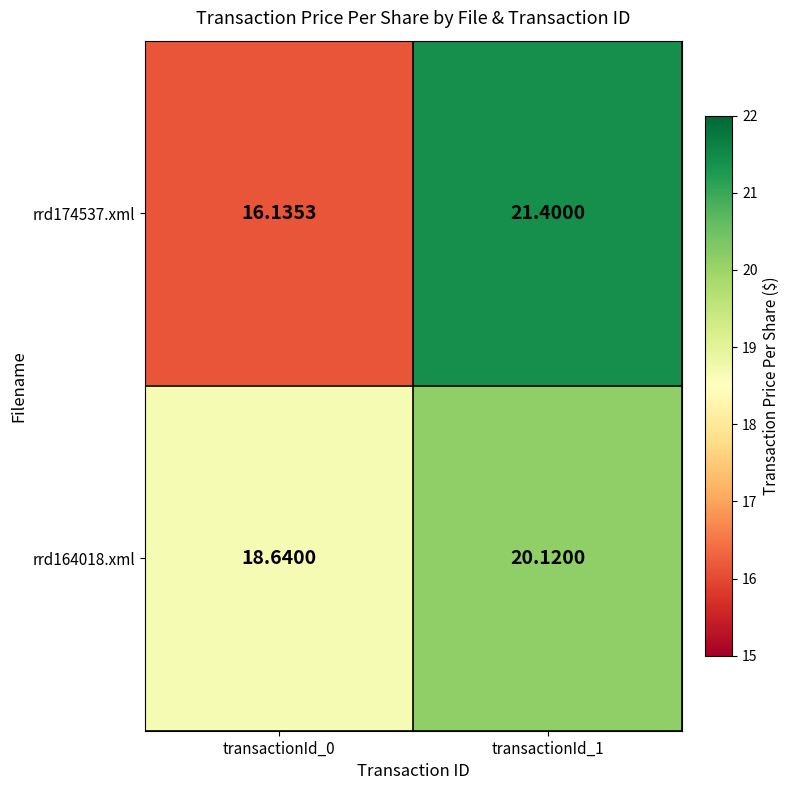

How many distinct data groups are displayed?

2